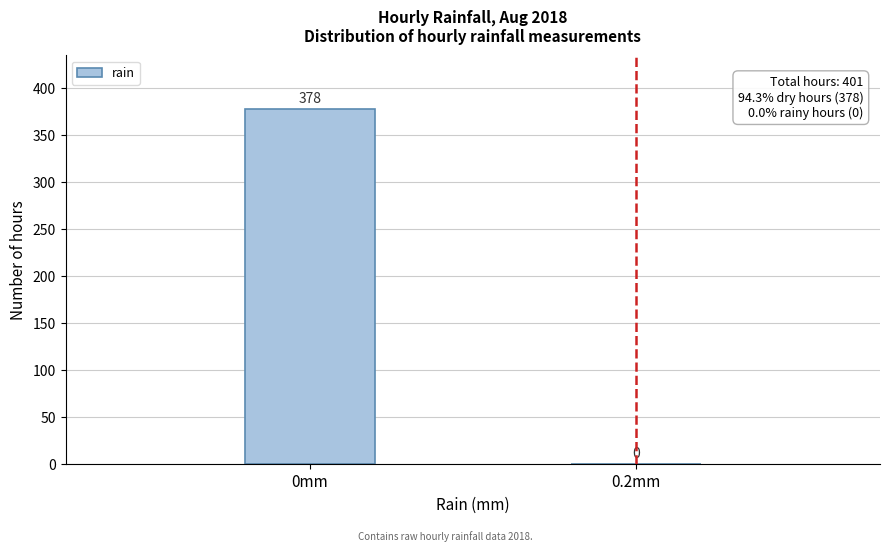

Reading left to right, what are all the values shown in this chart?

0mm=378	0.2mm=0